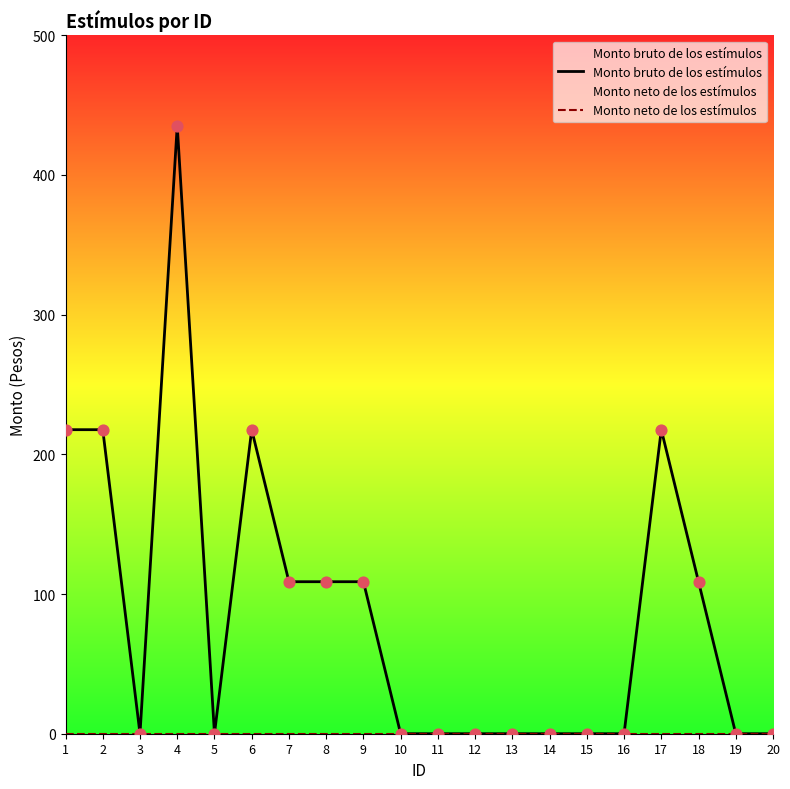

Which series contains the lowest Y value?

Monto bruto de los estímulos